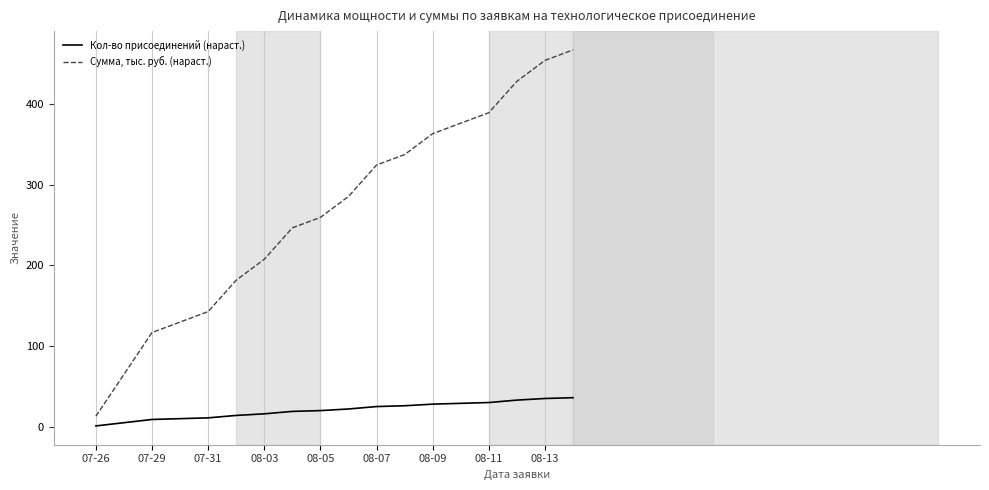

Rank the series by their average value, from highest to lowest.

Сумма, тыс. руб. (нараст.), Кол-во присоединений (нараст.)